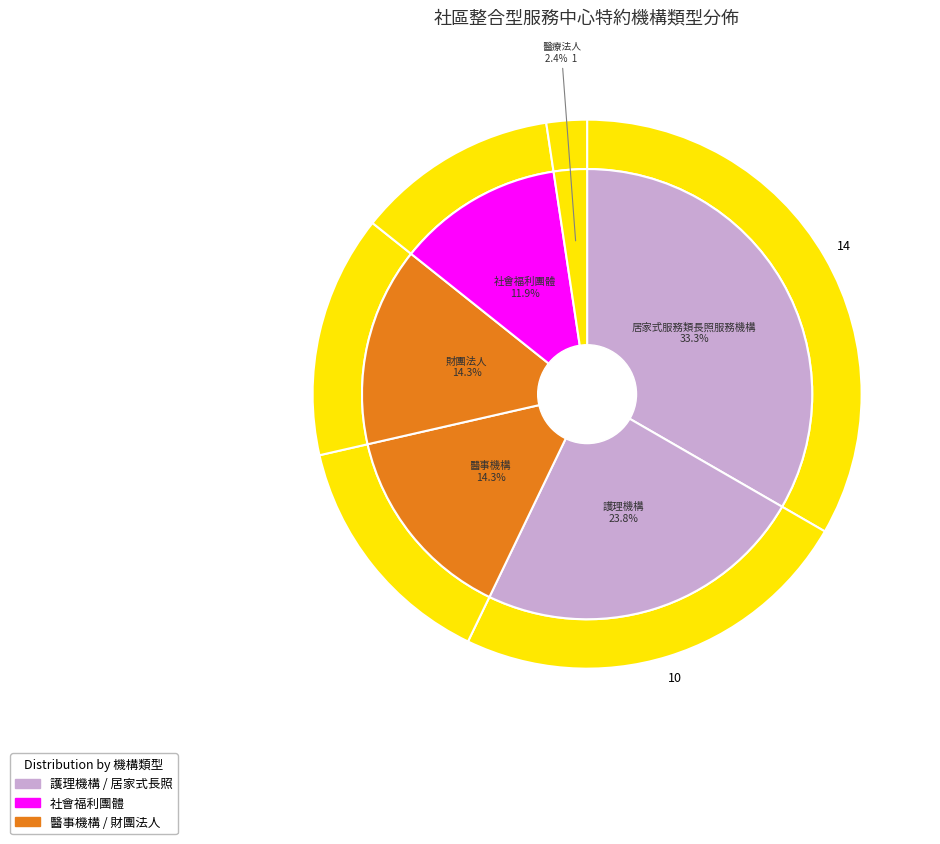

To the nearest percent, what is the difference between the largest and smallest slice percentages?

31%